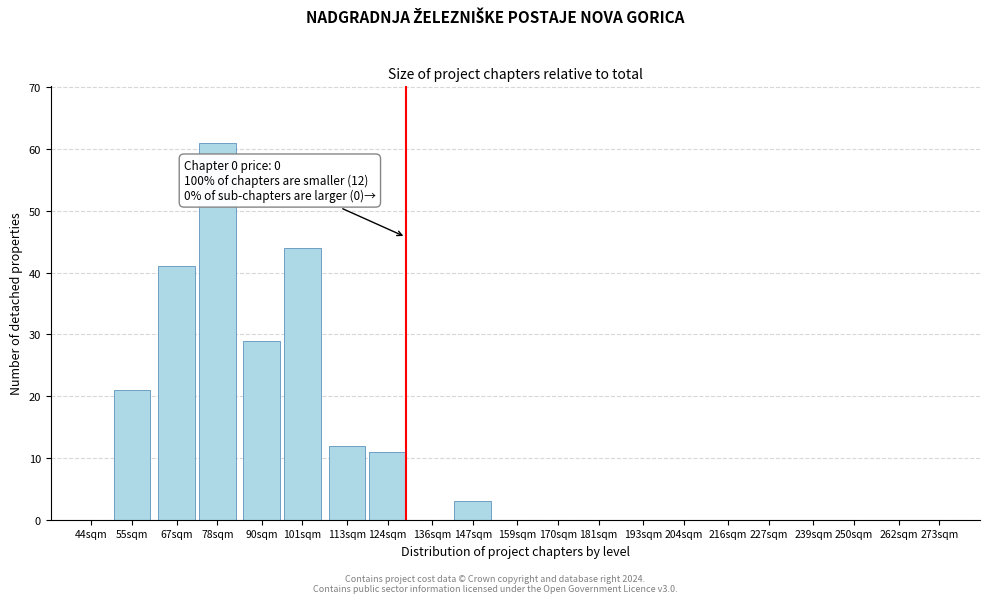

Reading right to left, list all the values displayed in this chart.

273sqm=0	262sqm=0	250sqm=0	239sqm=0	227sqm=0	216sqm=0	204sqm=0	193sqm=0	181sqm=0	170sqm=0	159sqm=0	147sqm=3	136sqm=0	124sqm=11	113sqm=12	101sqm=44	90sqm=29	78sqm=61	67sqm=41	55sqm=21	44sqm=0